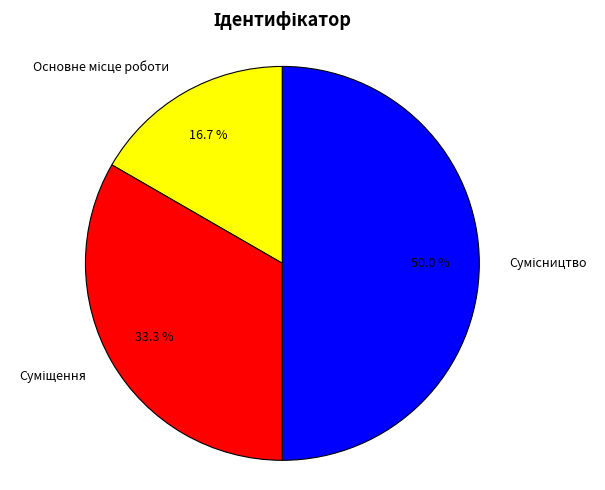

Count the number of slices in the pie.

3